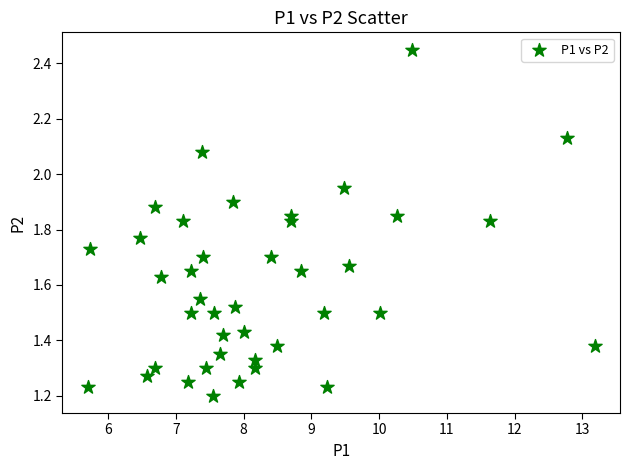

What is the range of X values (max minus min)?

7.5